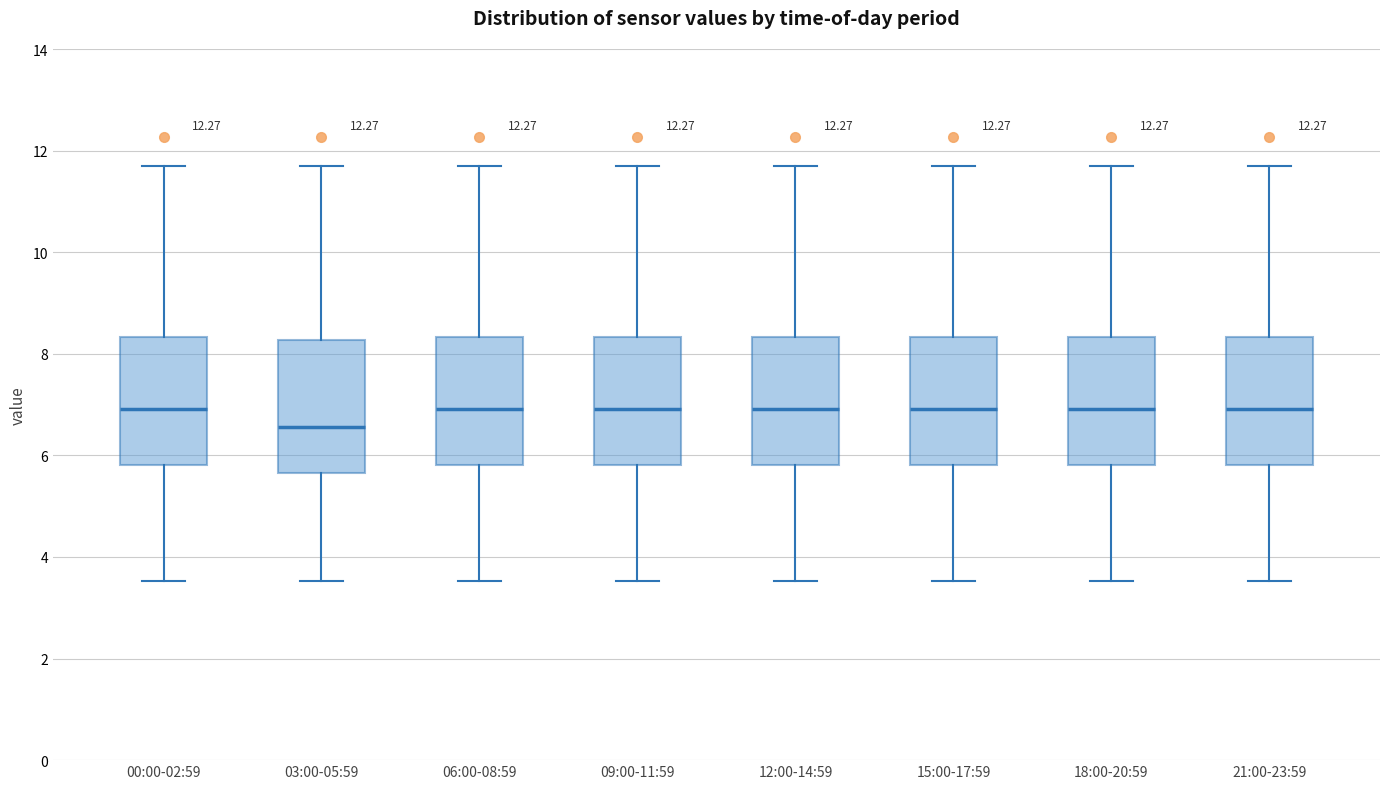

Which box has the lowest median line?

03:00-05:59